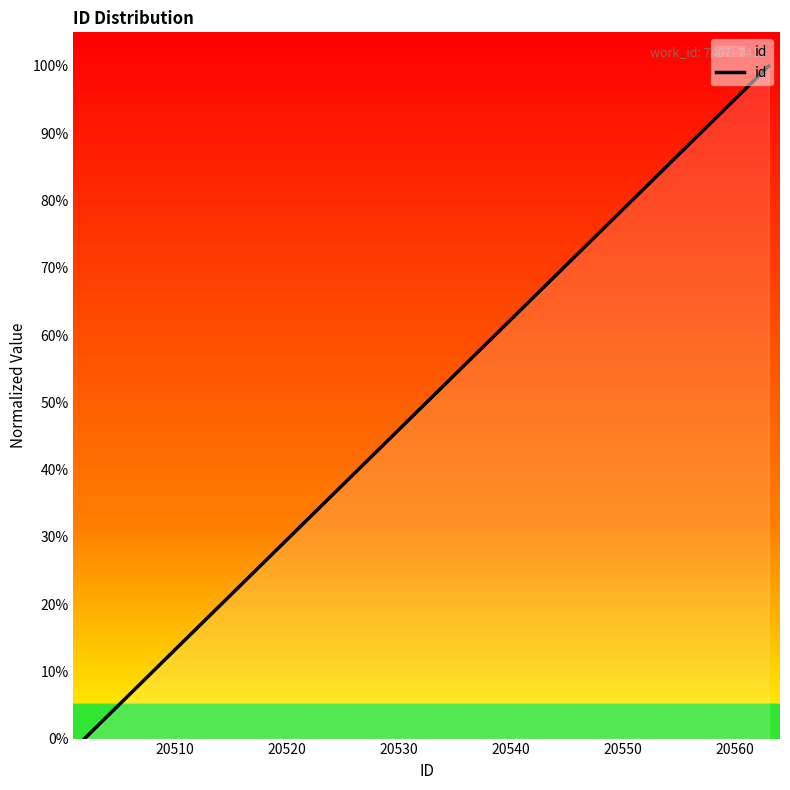

What is the sum of all values?

7.2